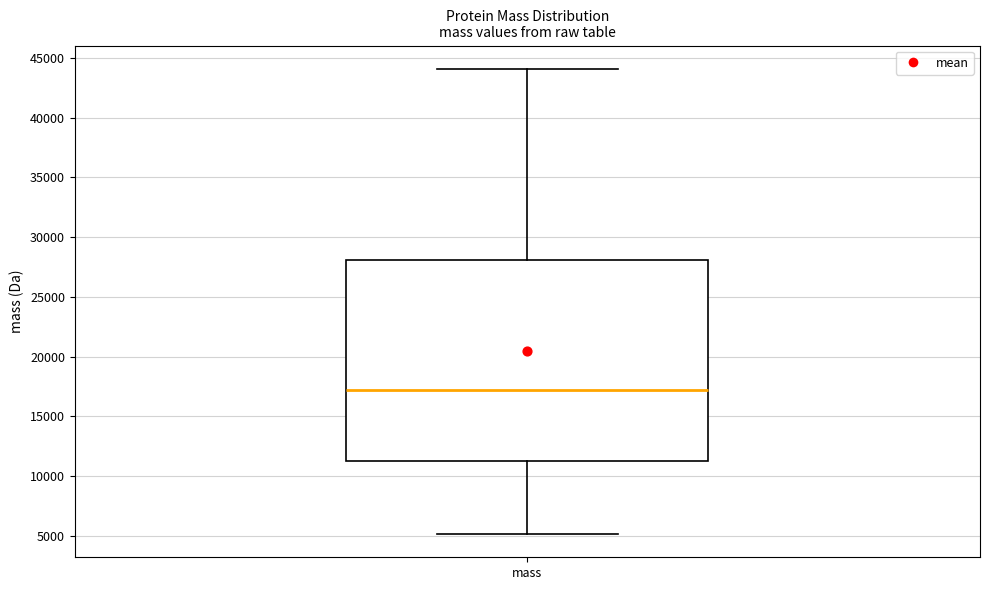

Read this box plot against the y-axis: the position of the median line, the range covered by the box, and the ends of both whiskers. The values are not printed on the chart, so give them approximately, as read against the axis.

median 17000, box 11000 to 28000, whiskers 5000 to 44000